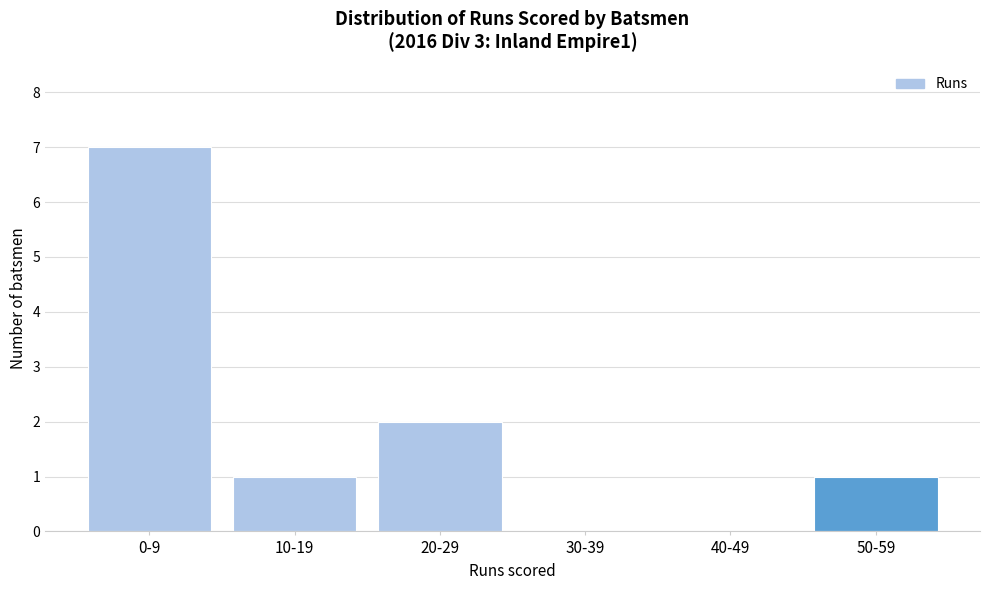

Reading left to right, extract all data points from this chart.

0-9=7	10-19=1	20-29=2	30-39=0	40-49=0	50-59=1